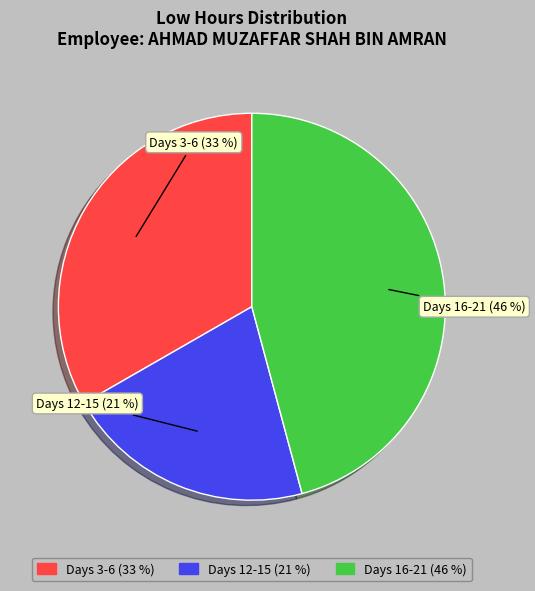

Does any single category account for the majority?

No